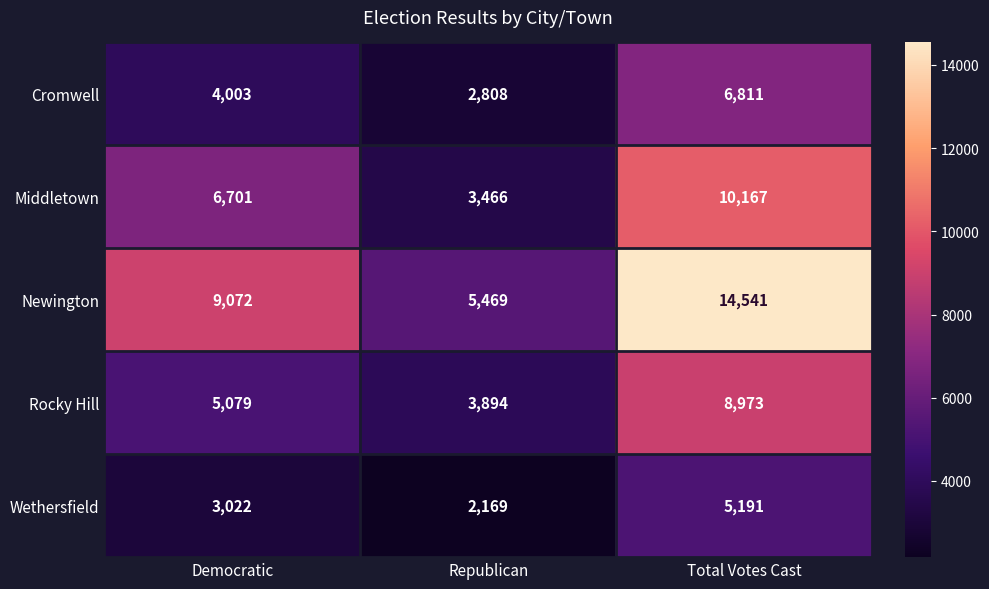

At which category is the sum across all series the highest?

Total Votes Cast